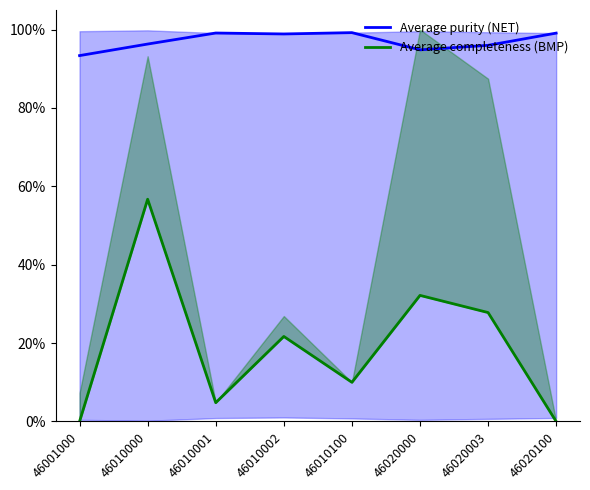

Which series has the largest total across all categories?

Average purity (NET)